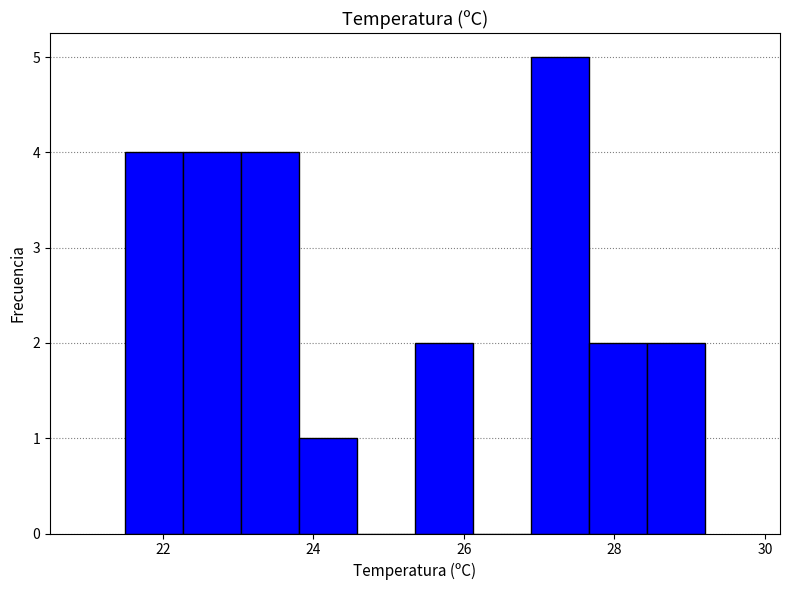

Around what value on the x-axis is the tallest bar? Give the approximate position of its centre, as read against the axis.

27.2